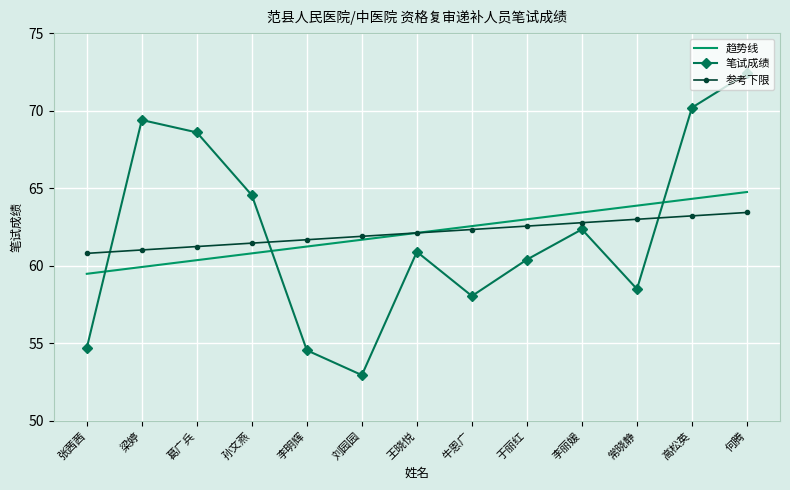

True or false: 趋势线 and 笔试成绩 cross at least once.

True